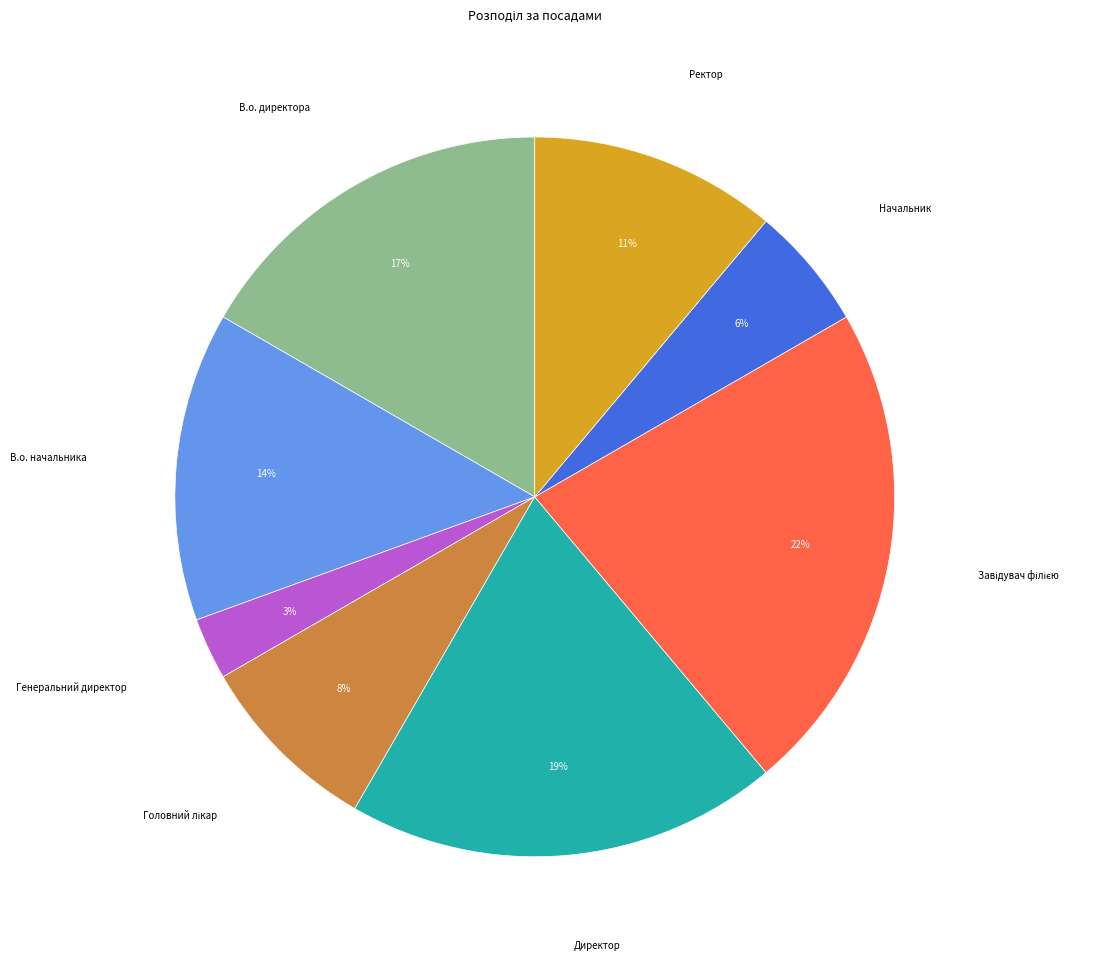

To the nearest percent, what is the difference between the largest and smallest slice percentages?

19%